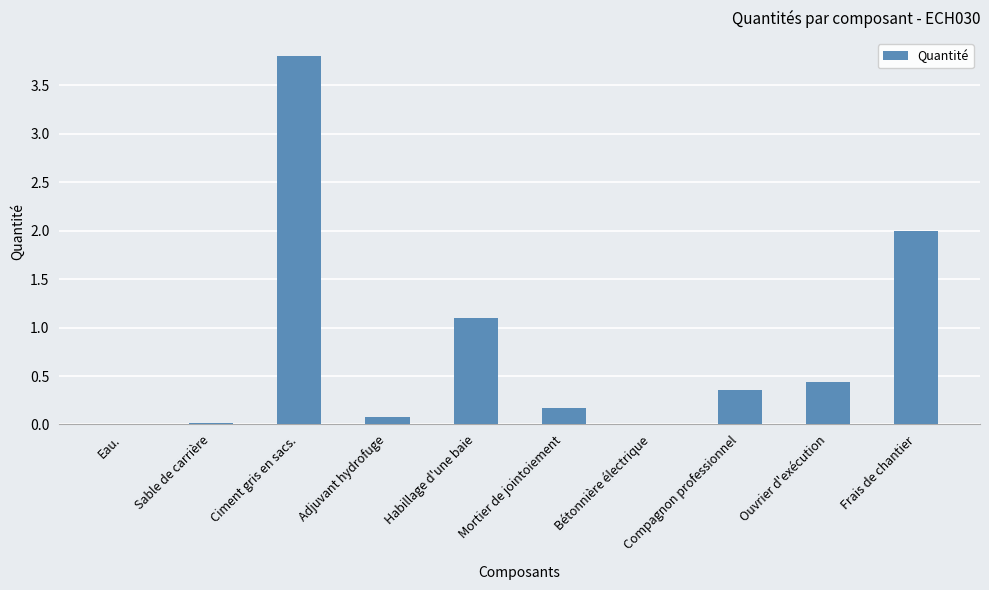

Are the bars grouped side by side (vs. stacked)?

No